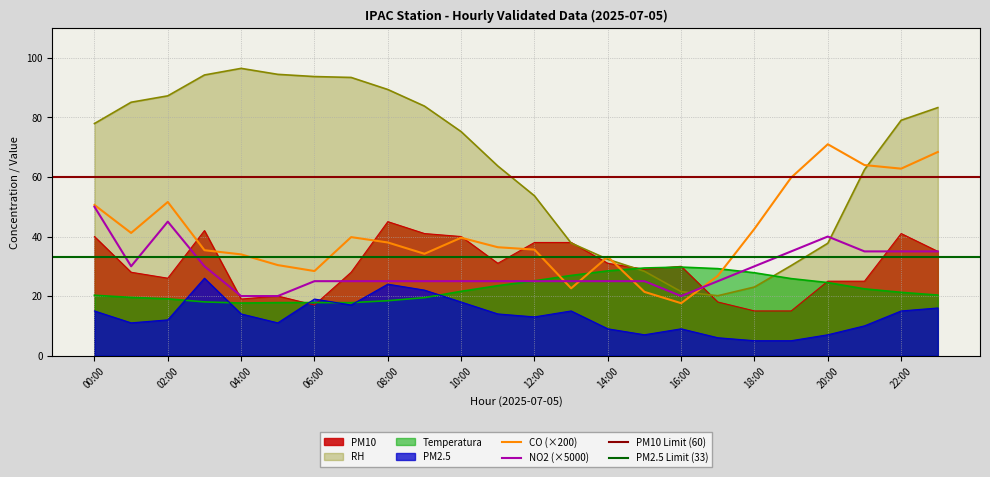

What is the value of the PM10 point at the 9th from the left?

45.0